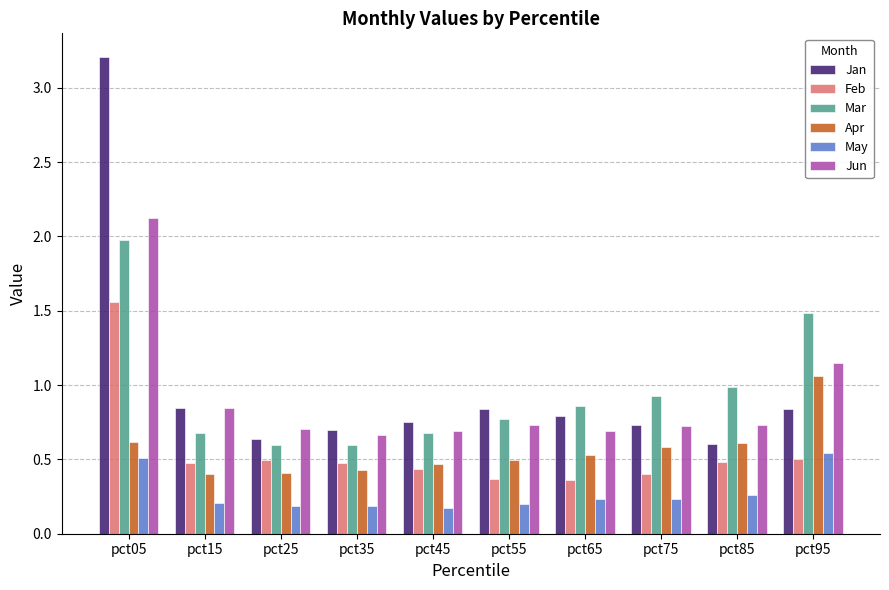

What is the sum of the Jun values at pct85 and pct95?

1.9